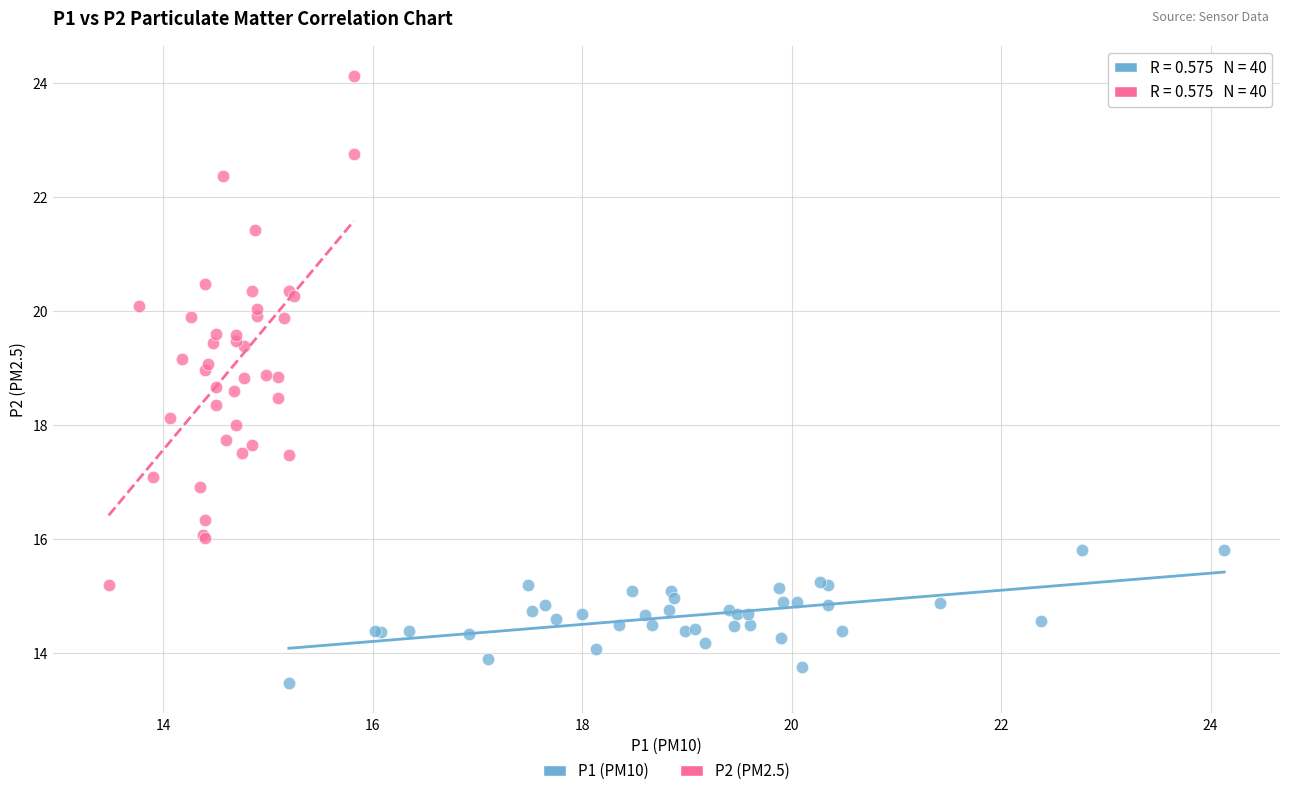

What are all the series names shown in the legend?

P1 (PM10), P2 (PM2.5)